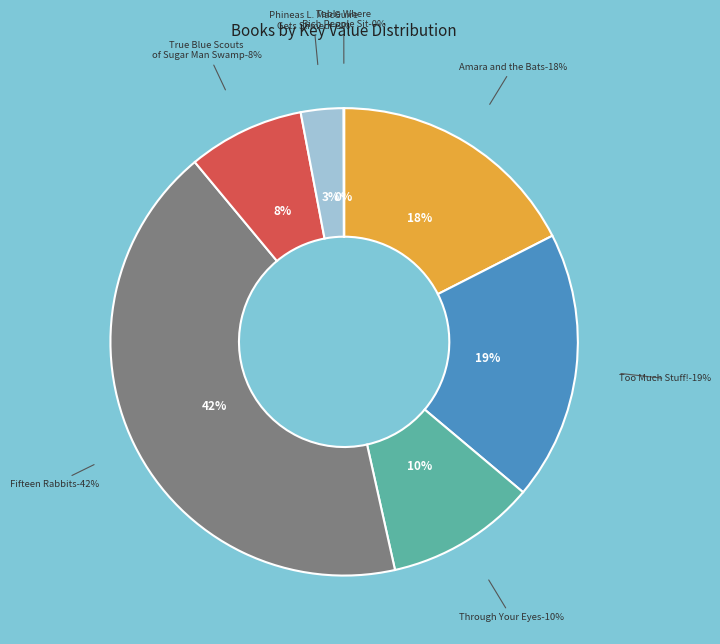

What is the ratio of the value at Fifteen Rabbits to the value at Table Where Rich People Sit?

1243.0